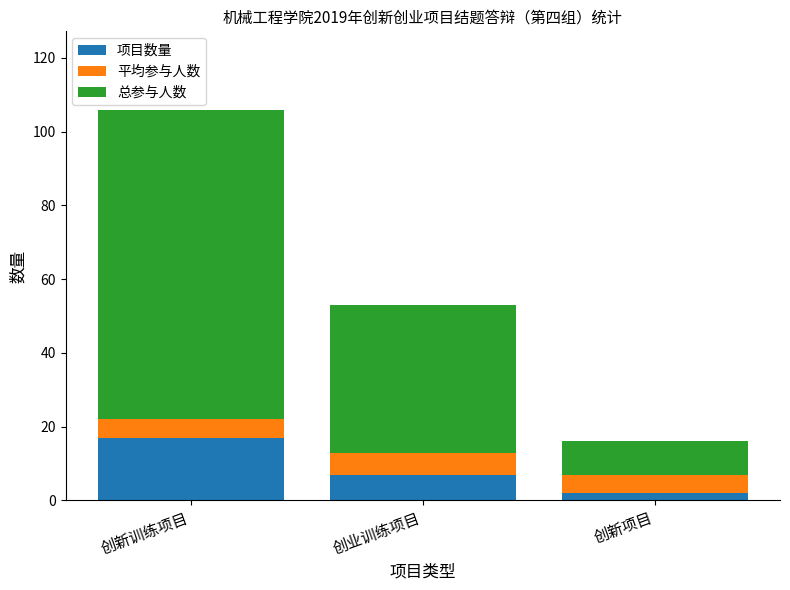

Is it true that 项目数量 equals 28 at 创新训练项目?

False